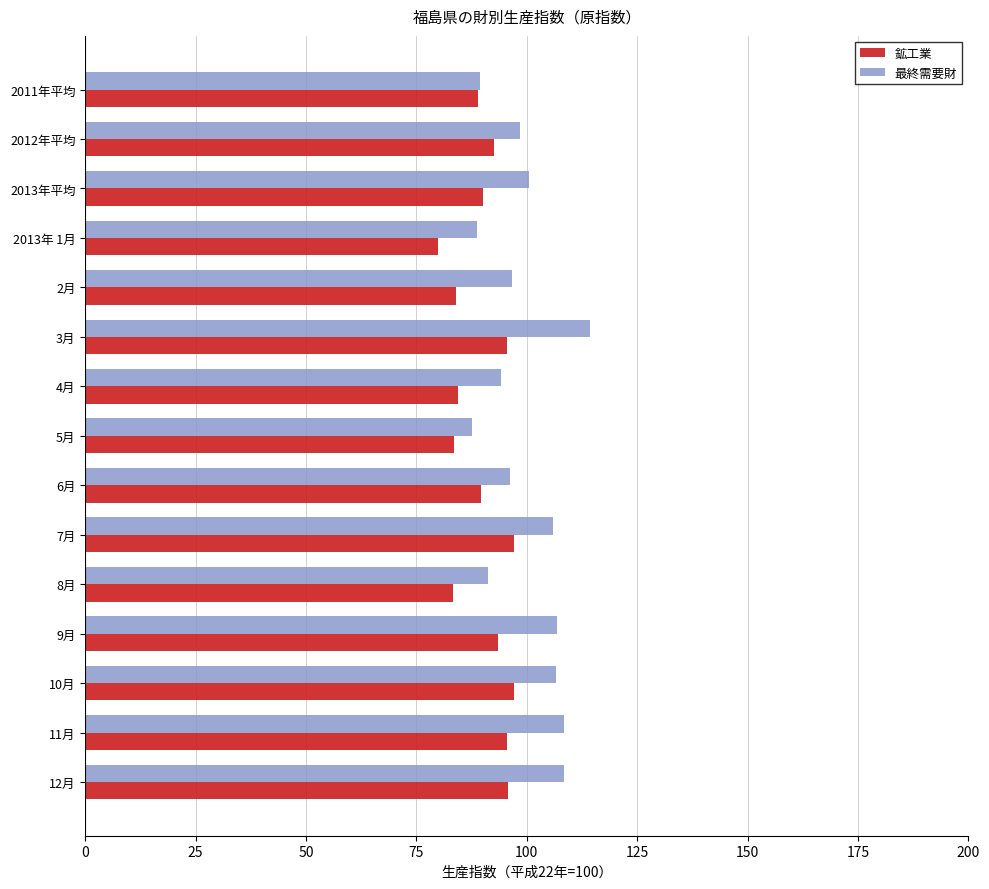

Which series has the largest total across all categories?

最終需要財